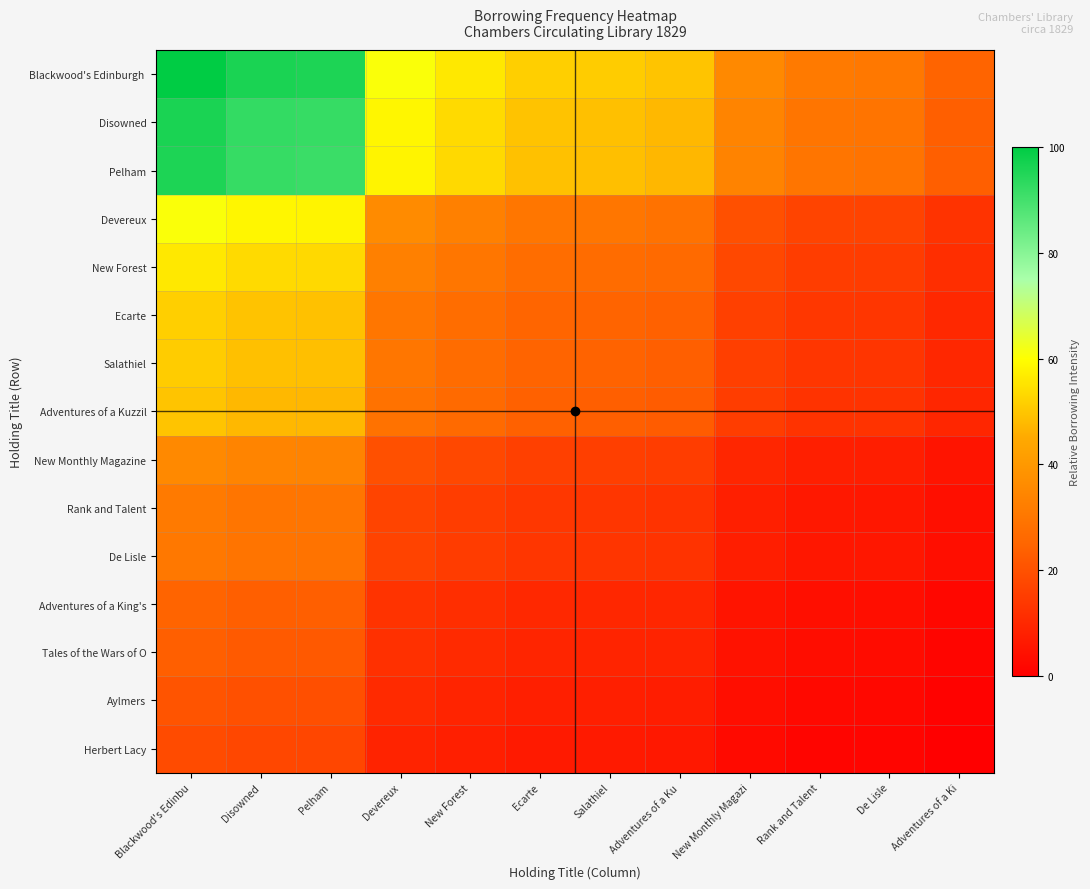

Which category has the lowest value across all series?

Adventures of a Ki